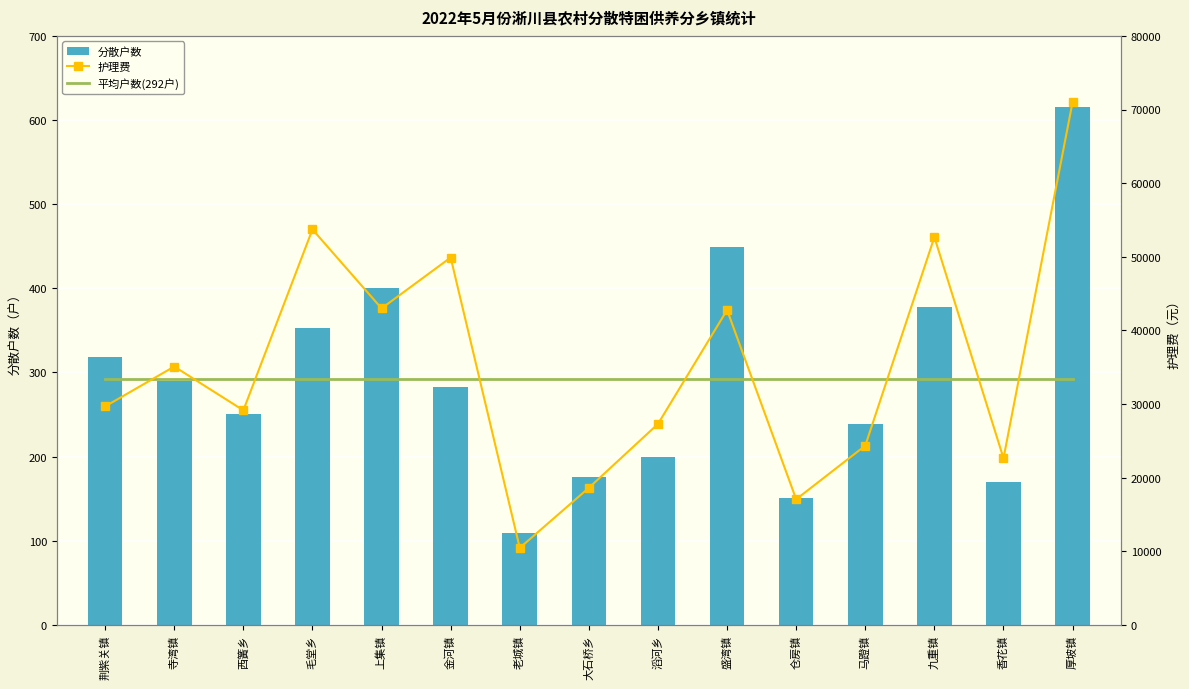

Reading left to right, what are all the values shown in this chart?

平均户数(292户): 荆紫关镇=292.1	寺湾镇=292.1	西簧乡=292.1	毛堂乡=292.1	上集镇=292.1	金河镇=292.1	老城镇=292.1	大石桥乡=292.1	滔河乡=292.1	盛湾镇=292.1	仓房镇=292.1	马蹬镇=292.1	九重镇=292.1	香花镇=292.1	厚坡镇=292.1
分散户数: 荆紫关镇=318.0	寺湾镇=290.0	西簧乡=250.0	毛堂乡=353.0	上集镇=400.0	金河镇=283.0	老城镇=109.0	大石桥乡=176.0	滔河乡=200.0	盛湾镇=449.0	仓房镇=151.0	马蹬镇=239.0	九重镇=378.0	香花镇=170.0	厚坡镇=615.0
护理费: 荆紫关镇=29666.0	寺湾镇=35081.0	西簧乡=29136.0	毛堂乡=53708.0	上集镇=42982.0	金河镇=49891.0	老城镇=10444.0	大石桥乡=18603.0	滔河乡=27286.0	盛湾镇=42762.0	仓房镇=17047.0	马蹬镇=24336.0	九重镇=52665.0	香花镇=22628.0	厚坡镇=71020.0